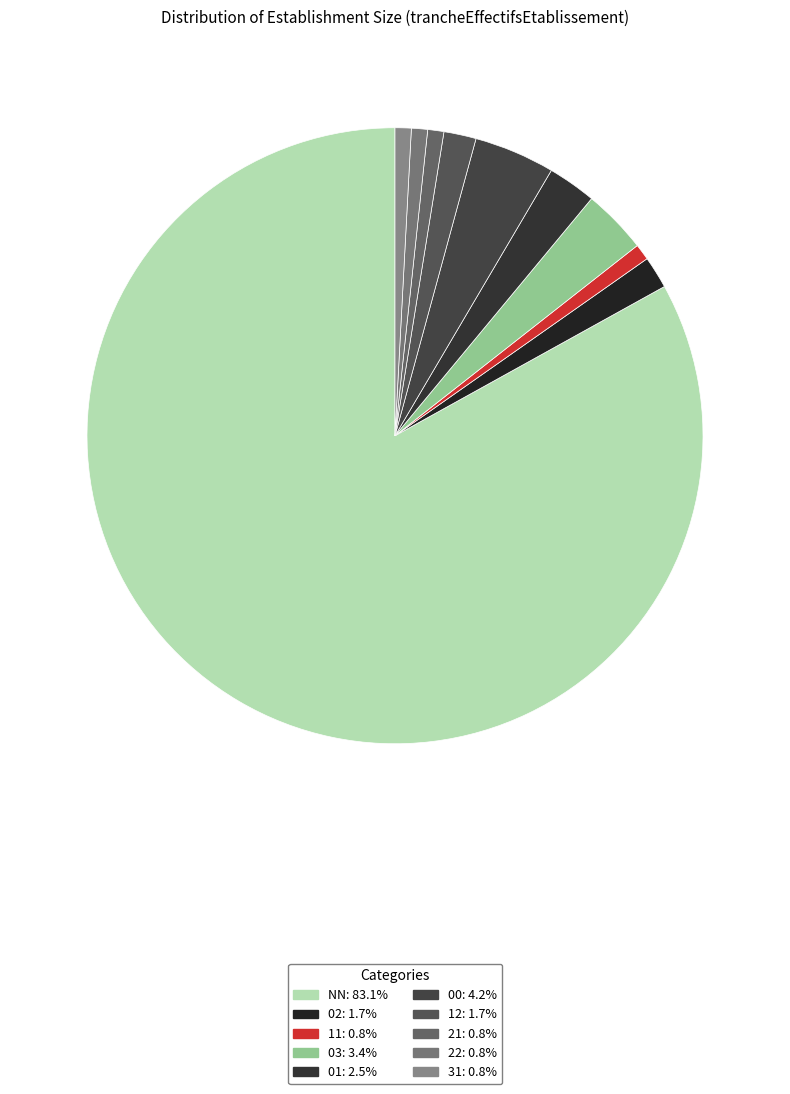

Which has a higher value, NN or 21?

NN